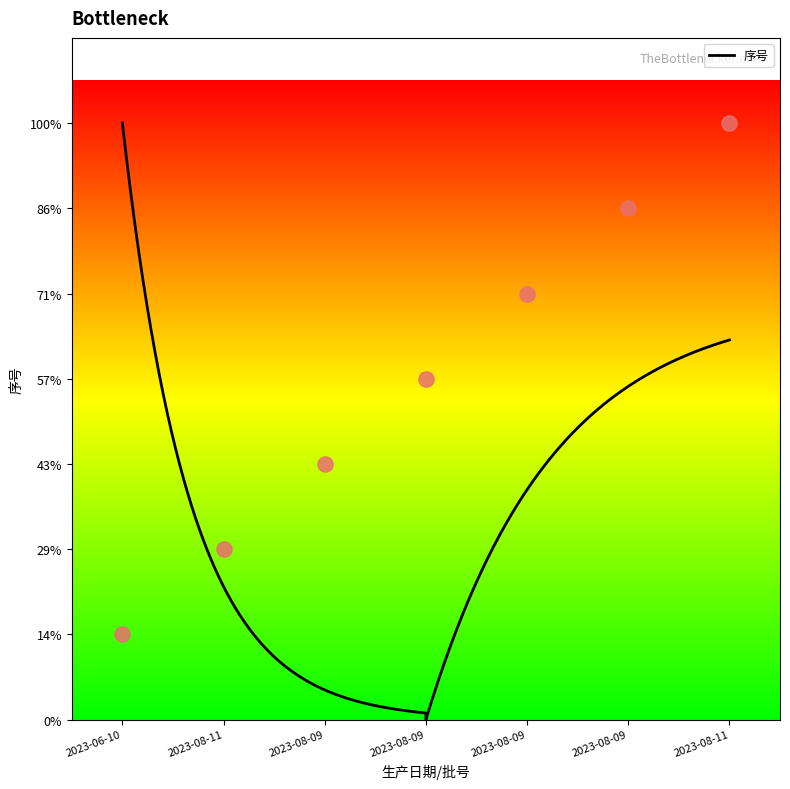

Approximately how many times larger is the value at 2023-08-09 compared to 2023-08-09?

0.8